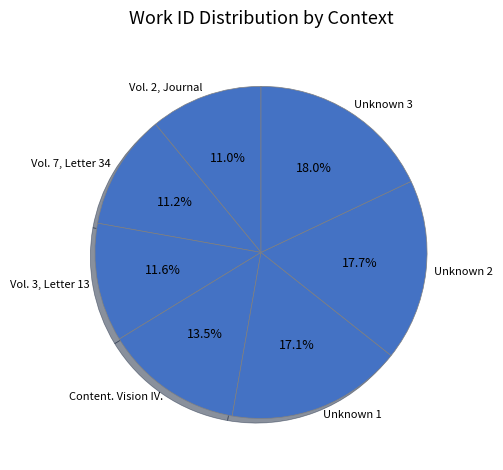

Between Vol. 3, Letter 13 and Unknown 2, which is larger?

Unknown 2